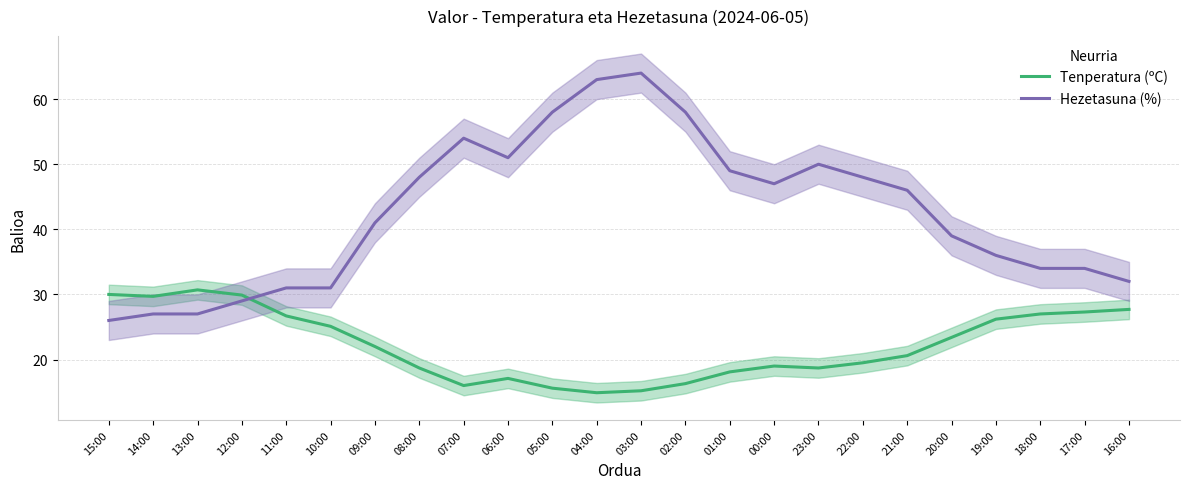

Between which two adjacent categories do Hezetasuna (%) and Tenperatura (ºC) first intersect?

12:00 and 11:00